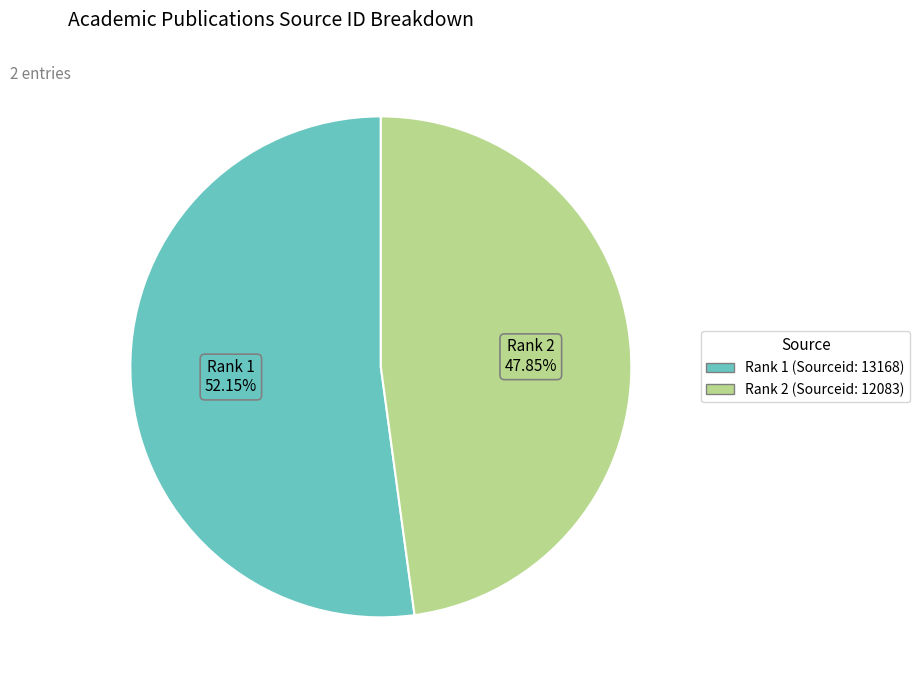

Does any single category account for the majority?

Yes